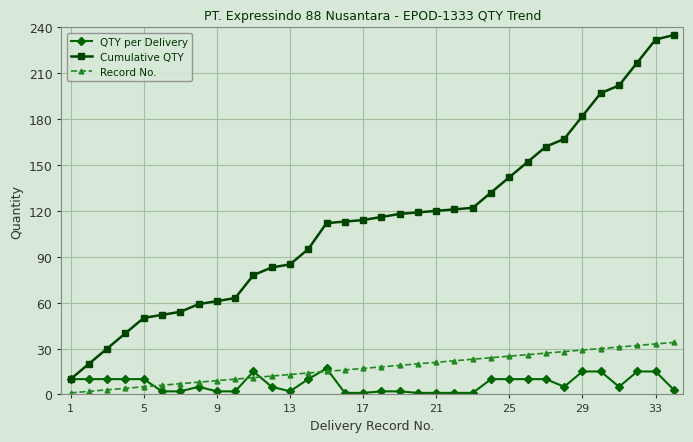

Which series has the largest total across all categories?

Cumulative QTY